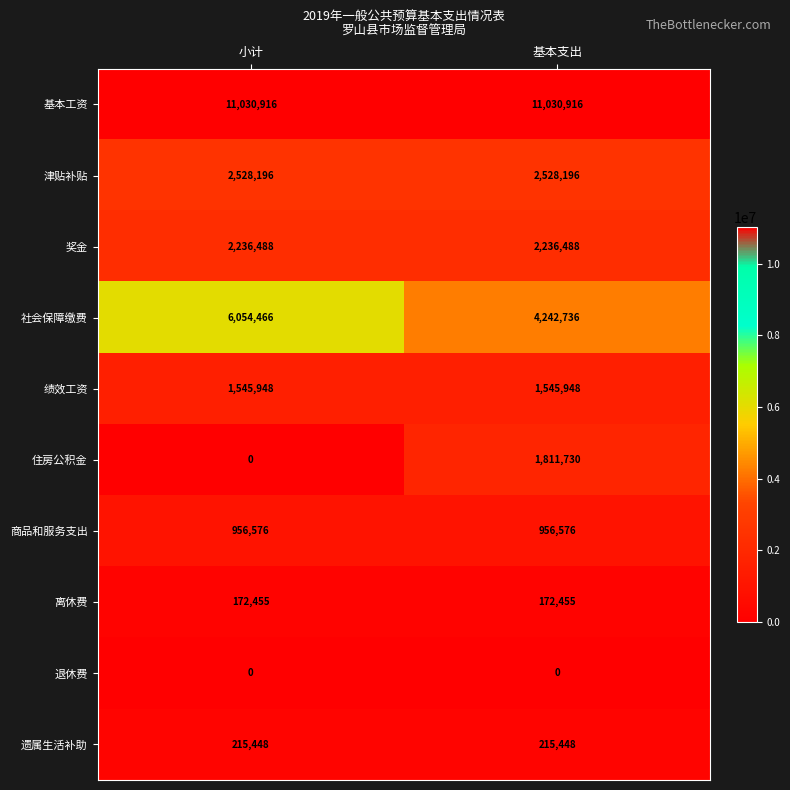

The value of 遗属生活补助 at 小计 is 215448. True or false?

True